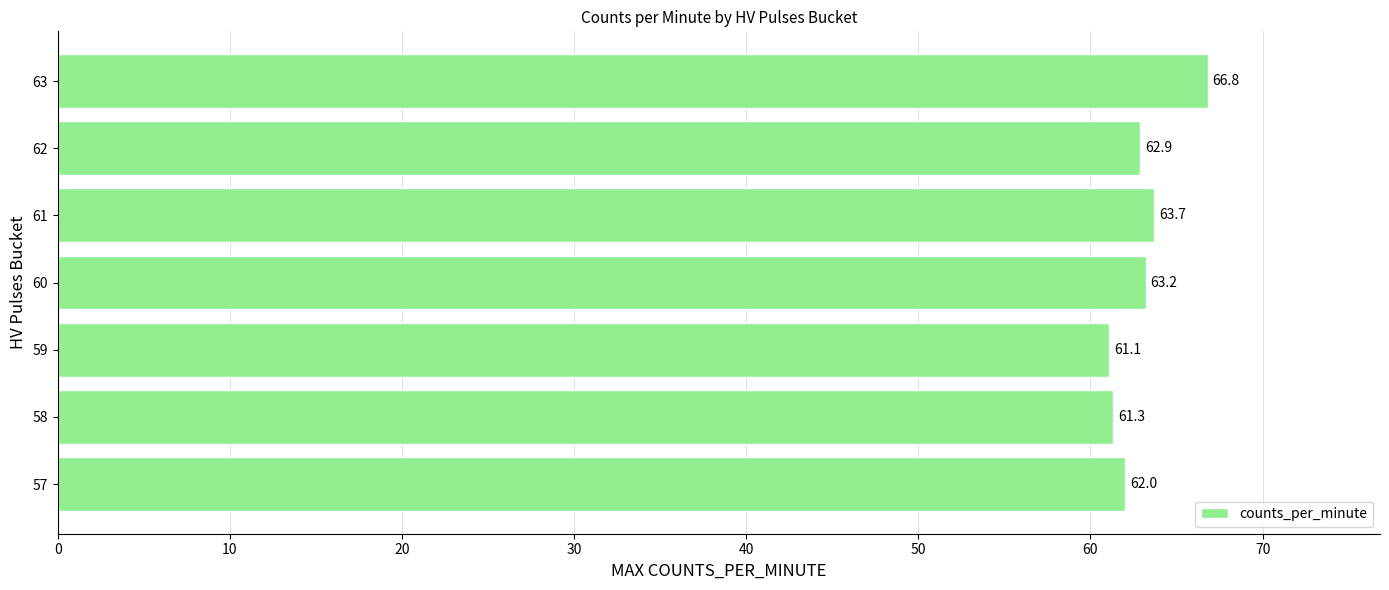

What value does the data have at 63?

66.8